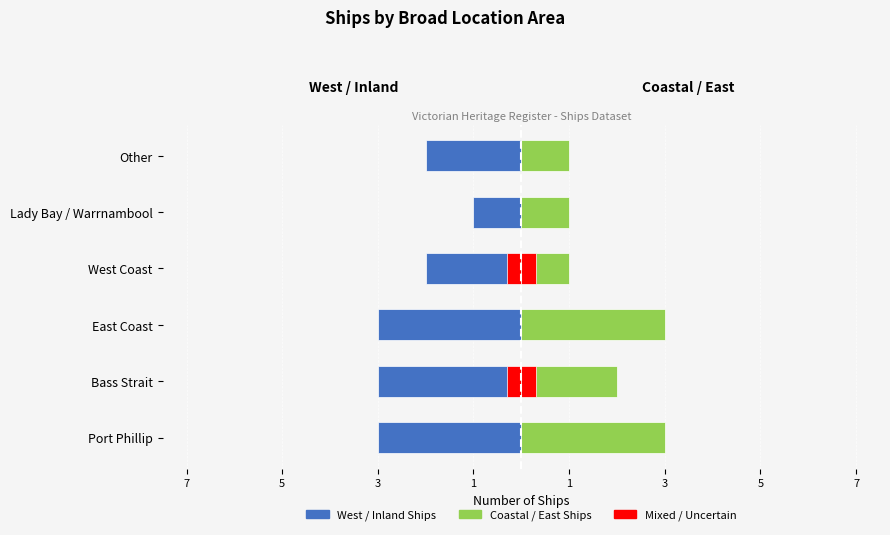

What is the value of the Victorian Heritage Register (West) bar at the 4th from the left?

-2